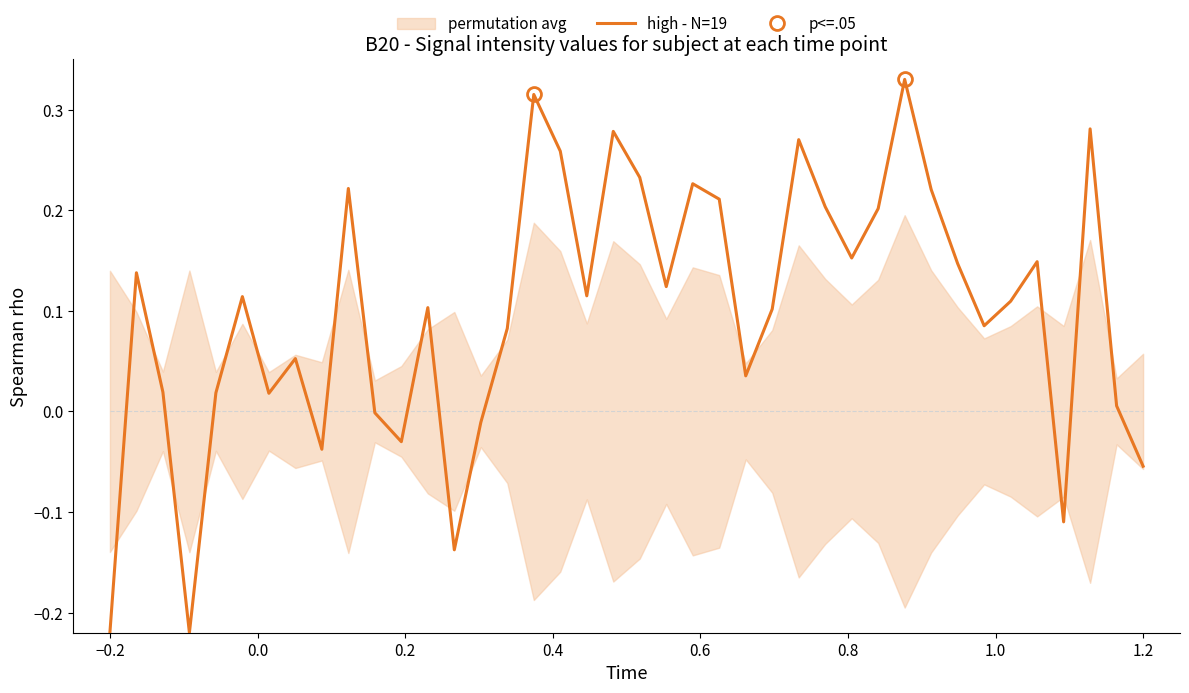

What is the sum of all values?

4.0